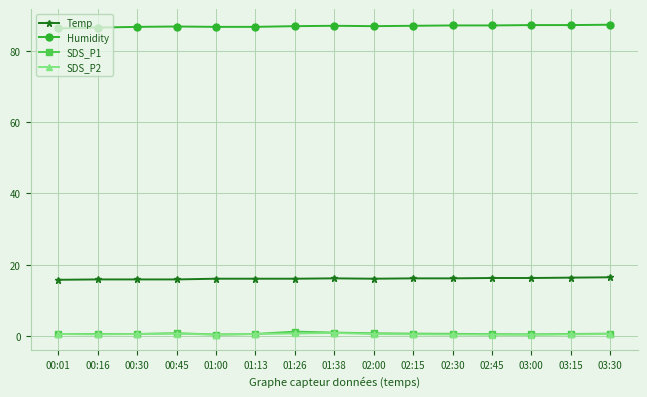

What is the sum of all SDS_P2 values?

8.6